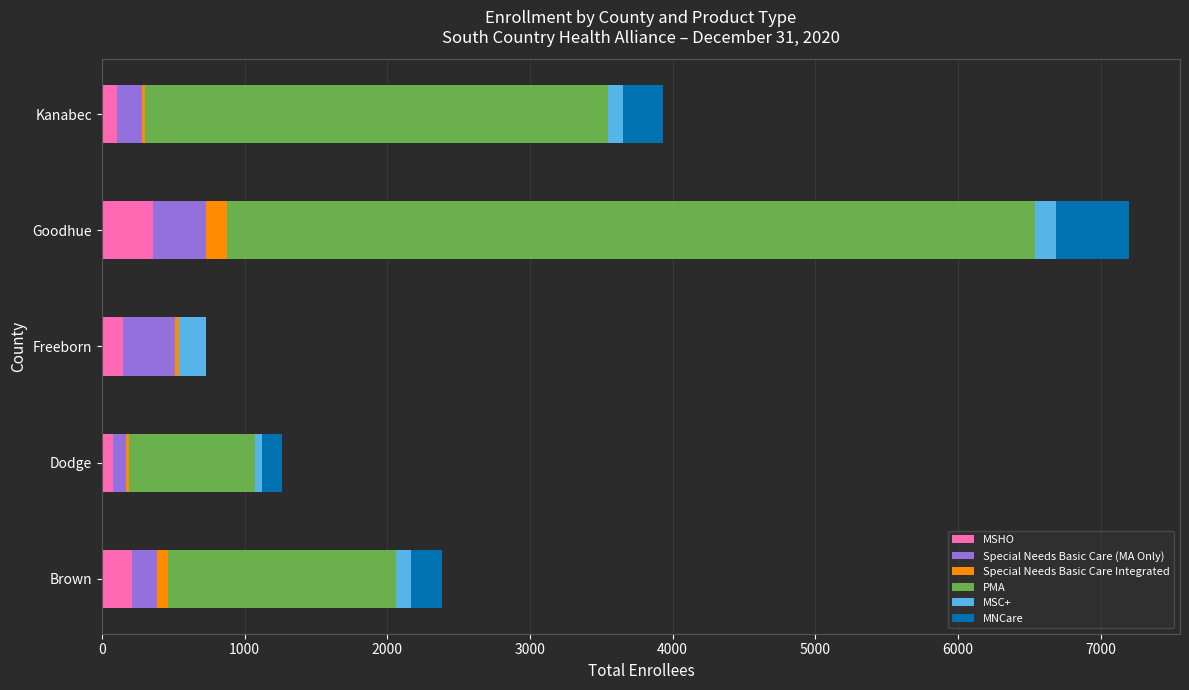

What is the highest value of the MSHO series?

358